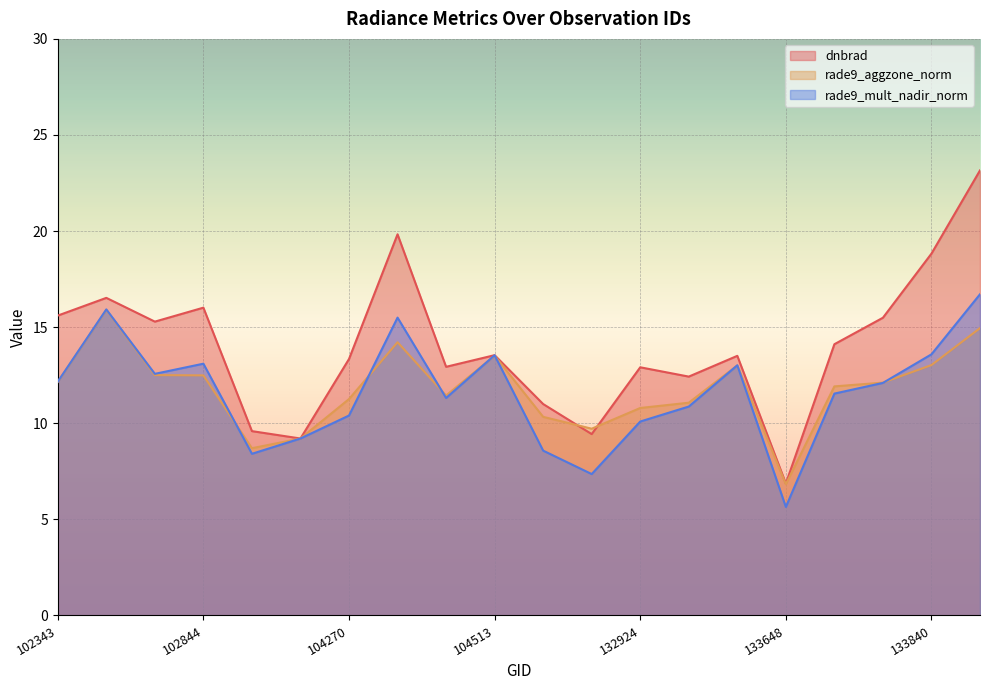

At how many categories does at least one series exceed 9?

19